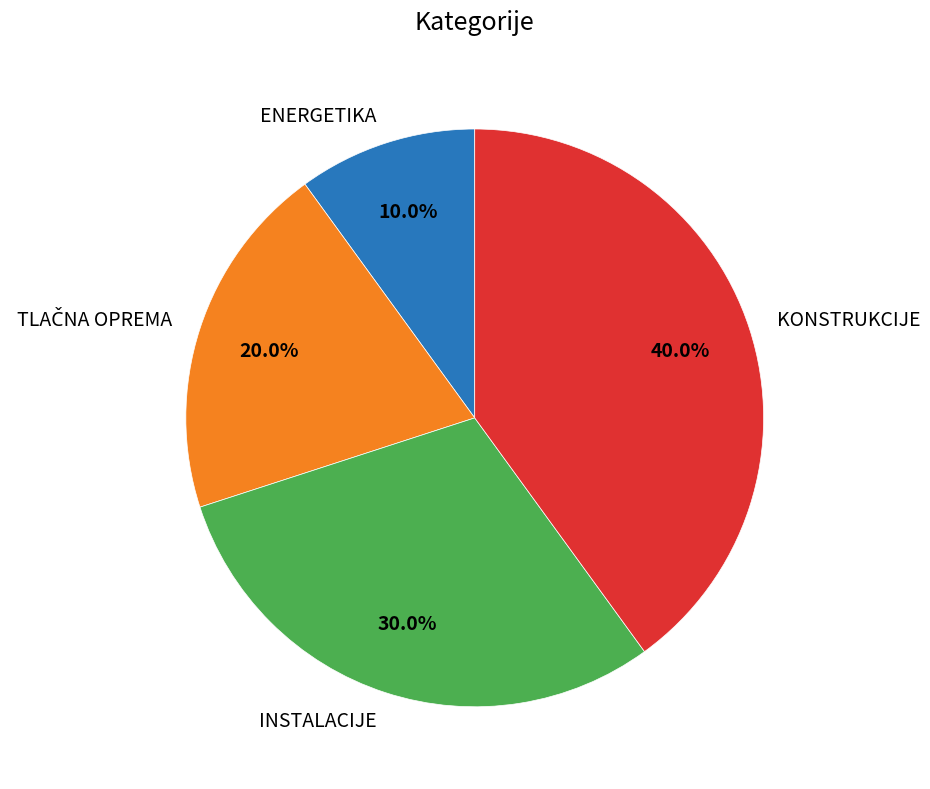

What is the ratio of the value at KONSTRUKCIJE to the value at ENERGETIKA?

4.0